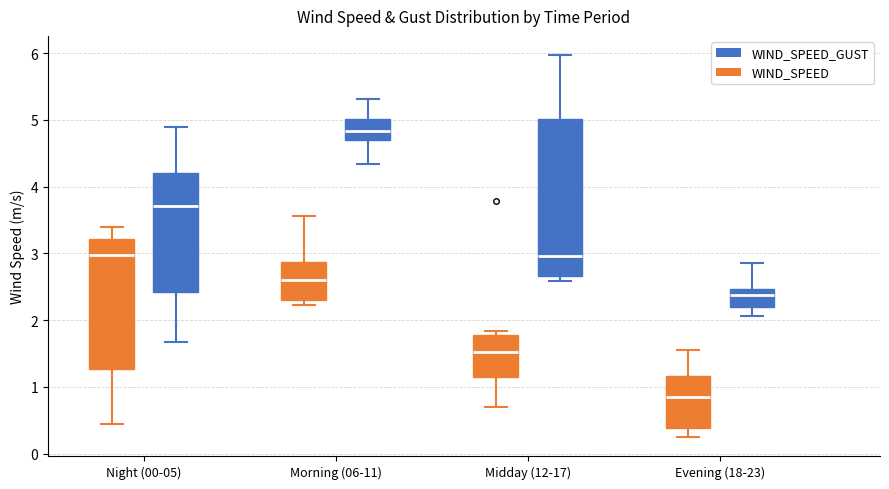

Comparing the boxes themselves (not the whiskers), which one is the tallest?

Midday (12-17) (WIND_SPEED_GUST)